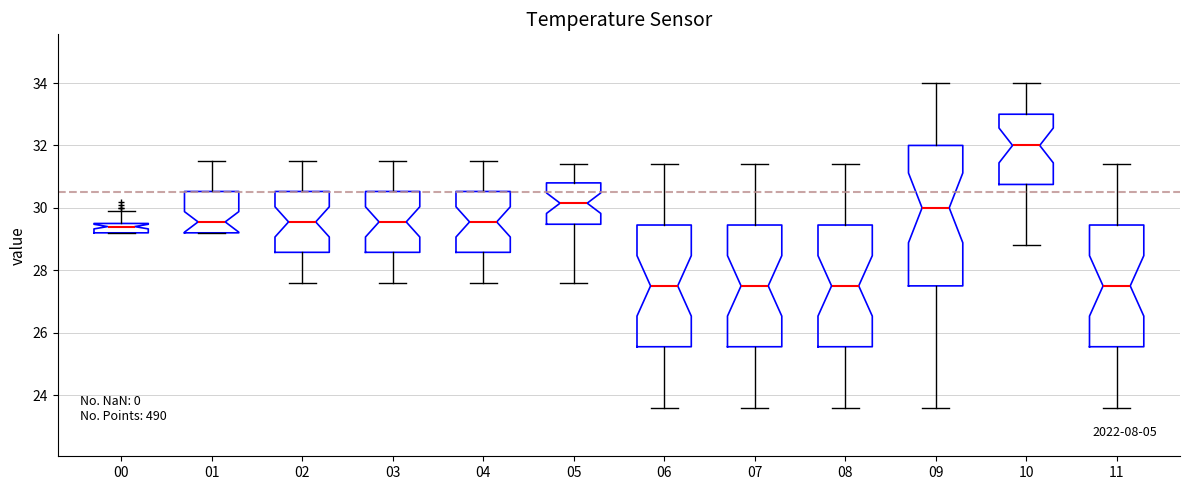

Reading left to right, read every box against the y-axis: the position of its median line, the range the box covers, and the ends of its whiskers. The values are not printed on the chart, so give them approximately, as read against the axis.

00: median 29.4, box 29.2 to 29.6, whiskers 29.2 to 30.0
01: median 29.6, box 29.2 to 30.6, whiskers 29.2 to 31.6
02: median 29.6, box 28.6 to 30.6, whiskers 27.6 to 31.6
03: median 29.6, box 28.6 to 30.6, whiskers 27.6 to 31.6
04: median 29.6, box 28.6 to 30.6, whiskers 27.6 to 31.6
05: median 30.2, box 29.4 to 30.8, whiskers 27.6 to 31.4
06: median 27.6, box 25.6 to 29.4, whiskers 23.6 to 31.4
07: median 27.6, box 25.6 to 29.4, whiskers 23.6 to 31.4
08: median 27.6, box 25.6 to 29.4, whiskers 23.6 to 31.4
09: median 30.0, box 27.6 to 32.0, whiskers 23.6 to 34.0
10: median 32.0, box 30.8 to 33.0, whiskers 28.8 to 34.0
11: median 27.6, box 25.6 to 29.4, whiskers 23.6 to 31.4